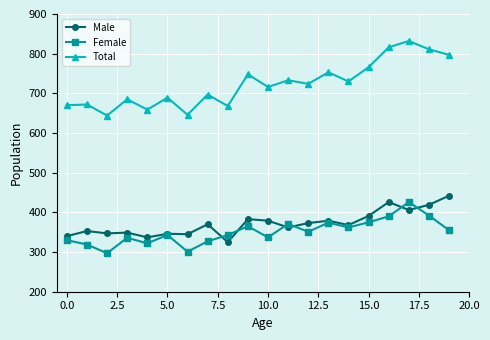

What is the lowest value of the Female series?

297